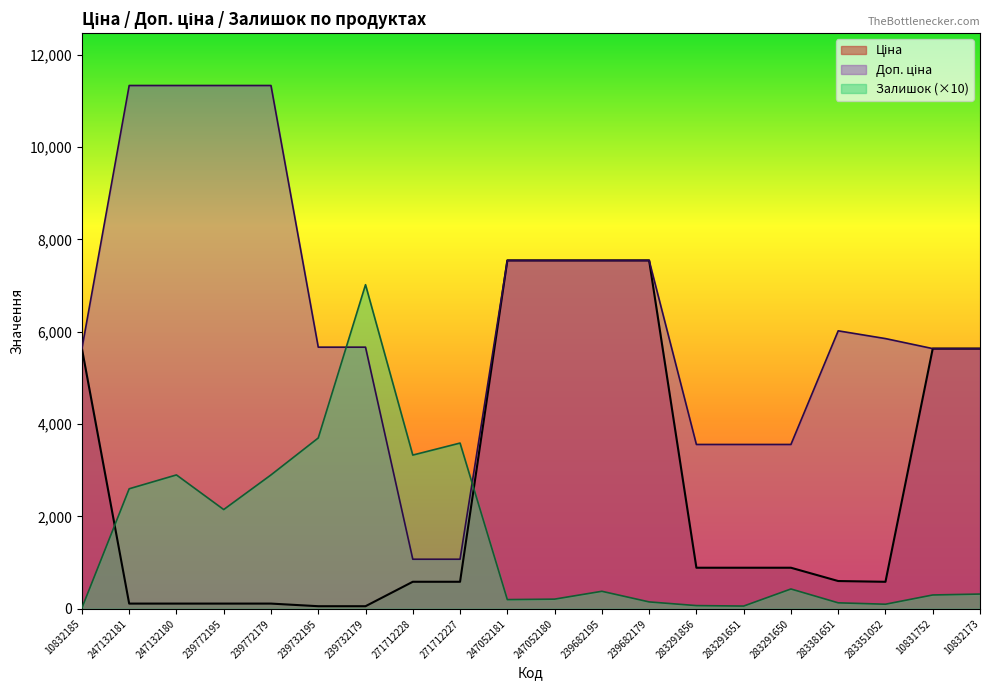

Rank the series by their average value, from highest to lowest.

Доп. ціна, Ціна, Залишок